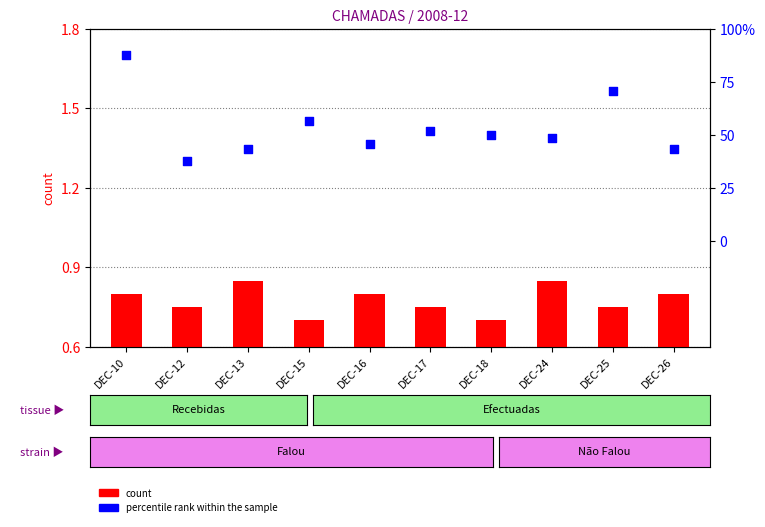

Which series contains the lowest Y value?

count